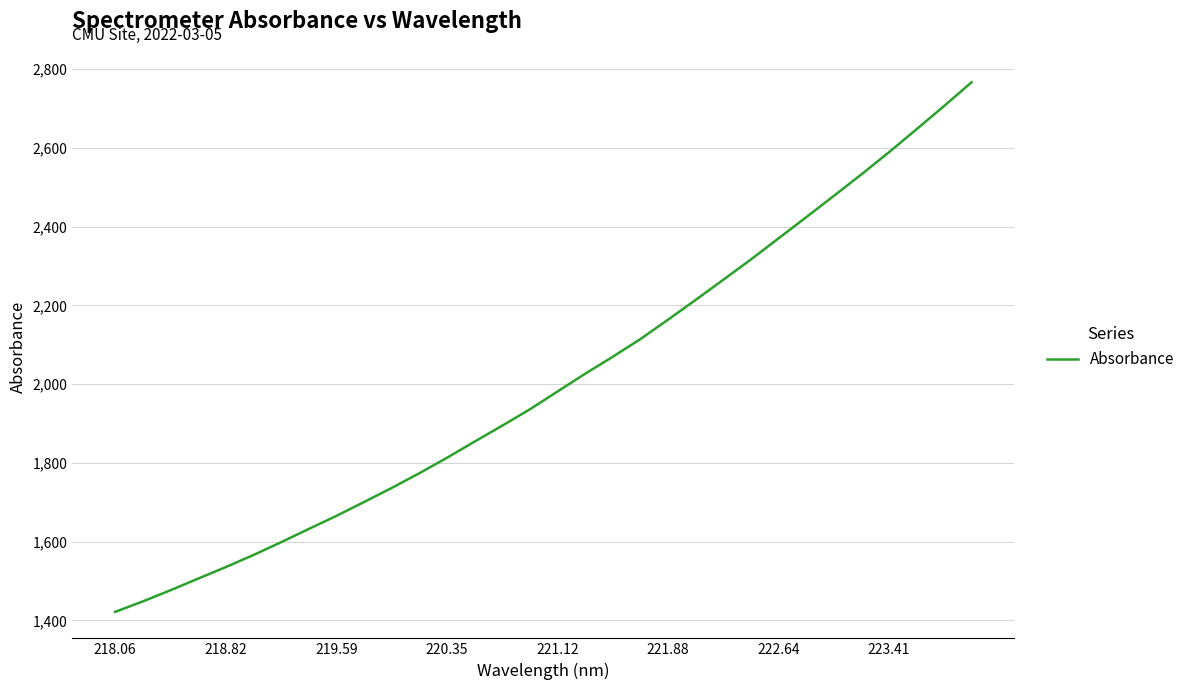

Reading left to right, list all the values displayed in this chart.

1421.5	1448.2	1476.5	1506.0	1535.3	1566.0	1598.5	1632.1	1665.3	1700.6	1736.3	1773.8	1812.9	1854.1	1894.5	1936.0	1981.3	2026.3	2069.5	2114.4	2163.6	2213.9	2264.9	2316.5	2370.1	2423.7	2477.9	2532.5	2588.8	2647.3	2706.4	2767.0